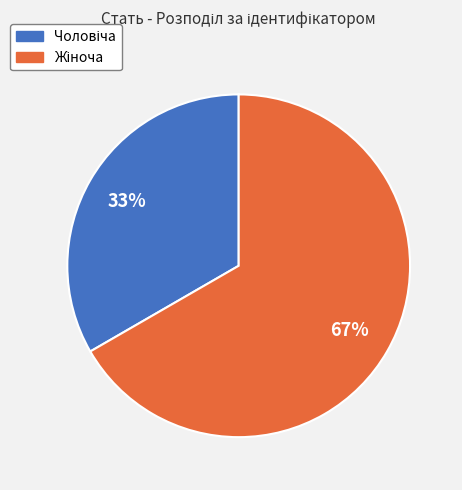

How many slices are in this pie chart?

2